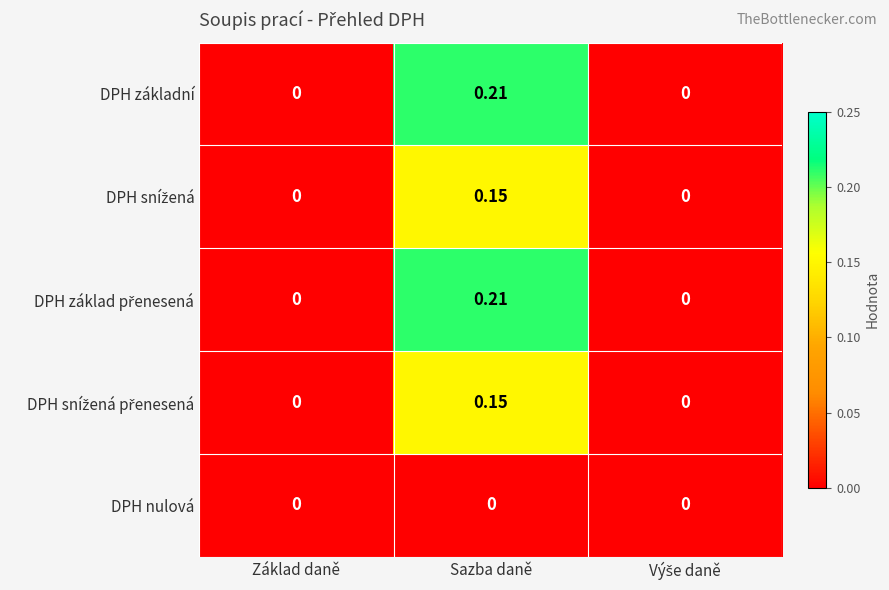

At which category is the sum across all series the highest?

Sazba daně